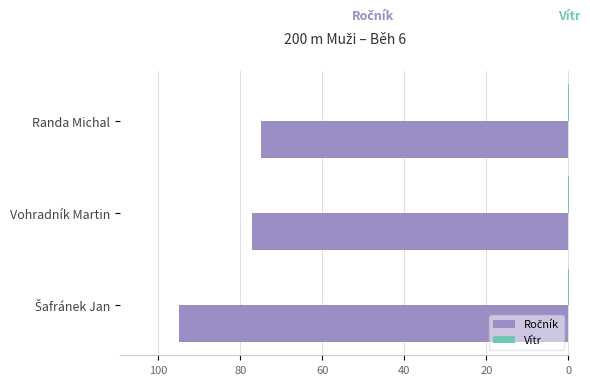

Reading right to left, transcribe all the data shown in this chart.

Ročník: -75.0	-77.0	-95.0
Vítr: 0.4	0.4	0.4